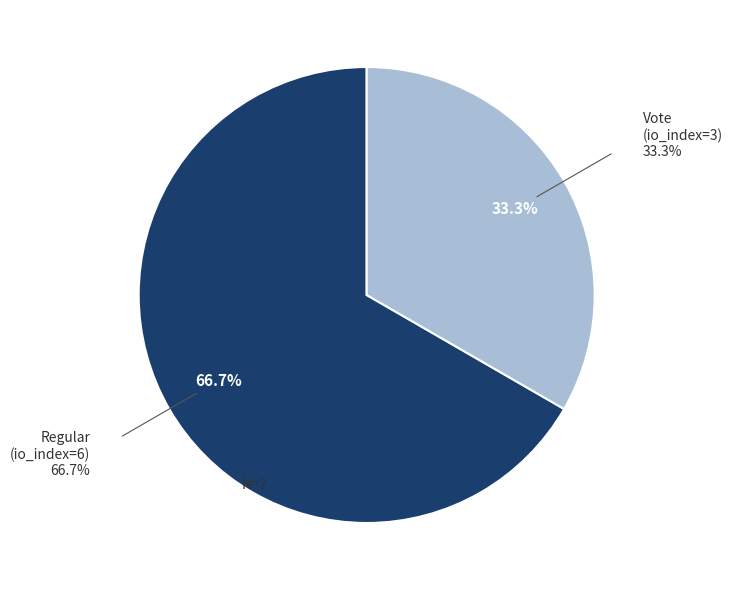

Combined, do Vote (io_index=3) and Regular (io_index=6) account for over 50%?

Yes